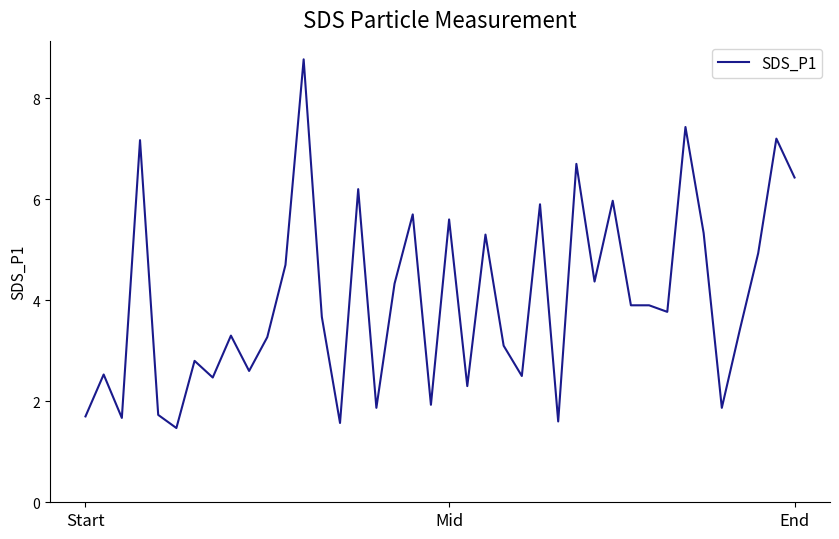

What is the difference between the maximum and minimum values?

7.3